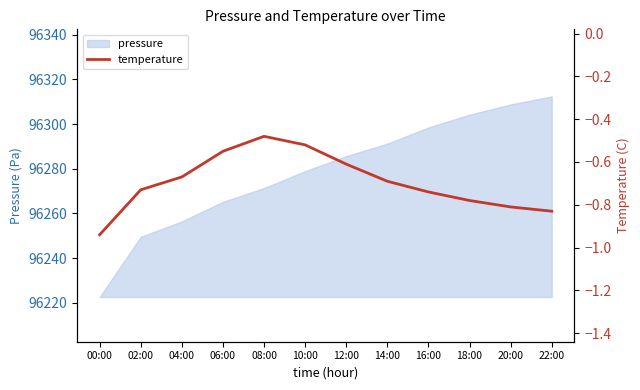

List the labels in order of pressure value, largest first.

22:00, 20:00, 18:00, 16:00, 14:00, 12:00, 10:00, 08:00, 06:00, 04:00, 02:00, 00:00